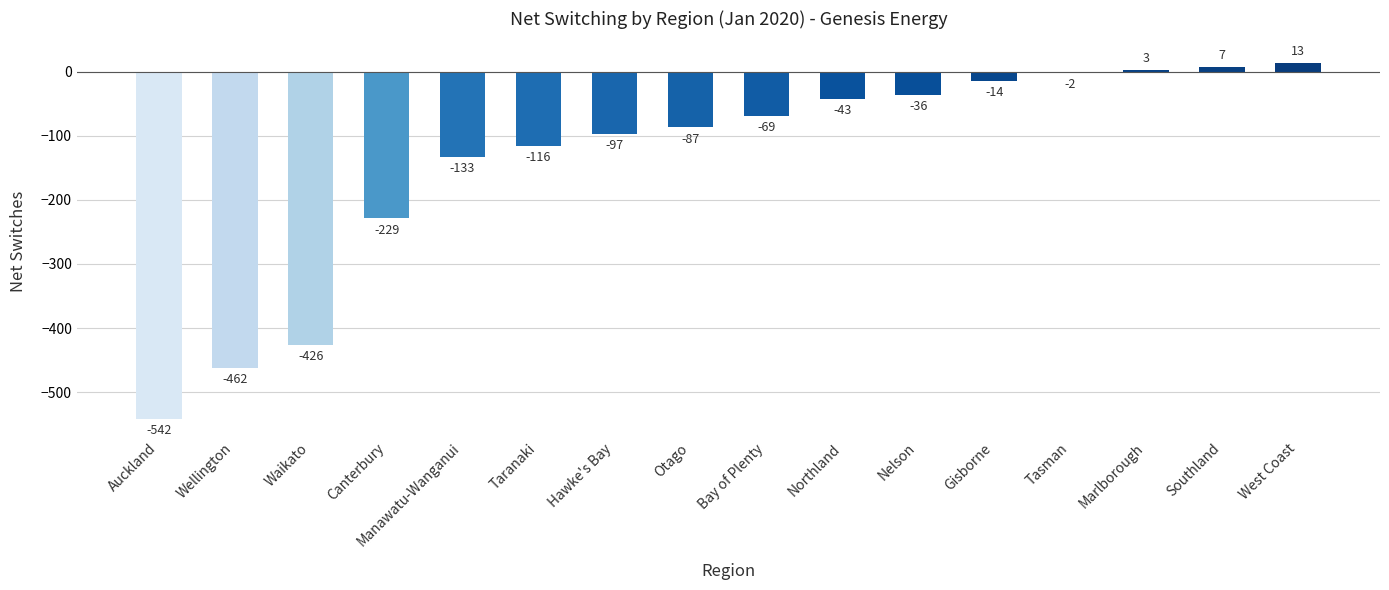

Rank the categories by value from highest to lowest.

West Coast, Southland, Marlborough, Tasman, Gisborne, Nelson, Northland, Bay of Plenty, Otago, Hawke's Bay, Taranaki, Manawatu-Wanganui, Canterbury, Waikato, Wellington, Auckland